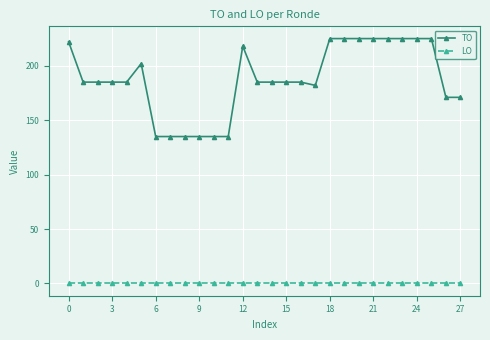

True or false: TO has more than 0 points higher than both neighbors.

True